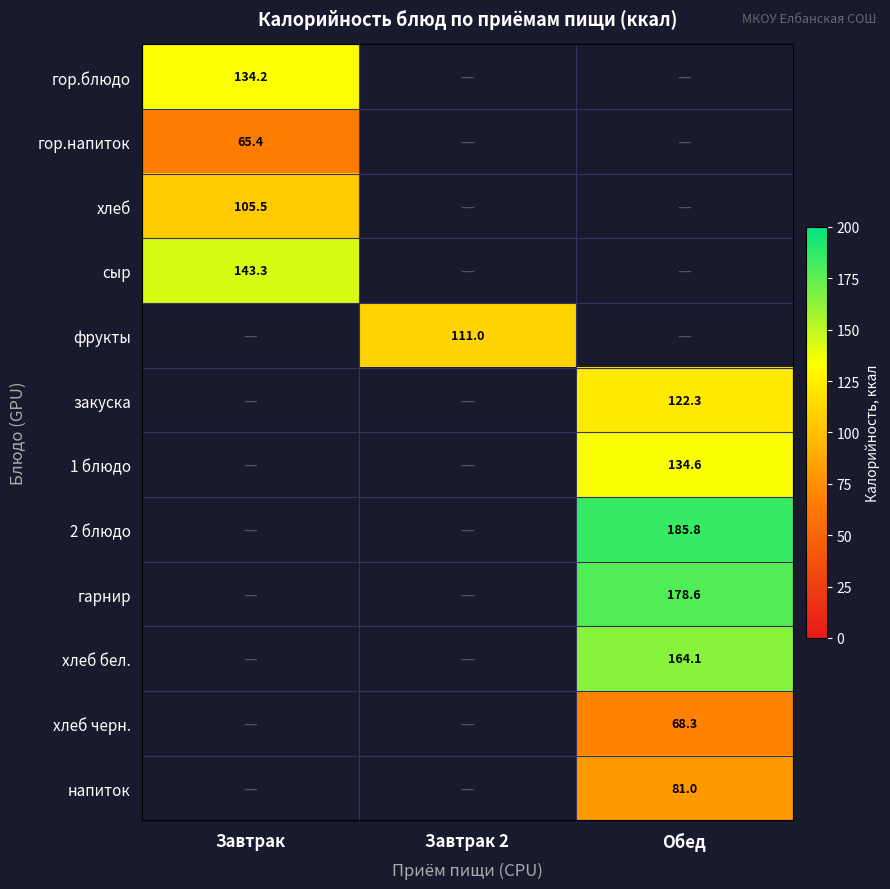

At how many categories does at least one series exceed 67?

3